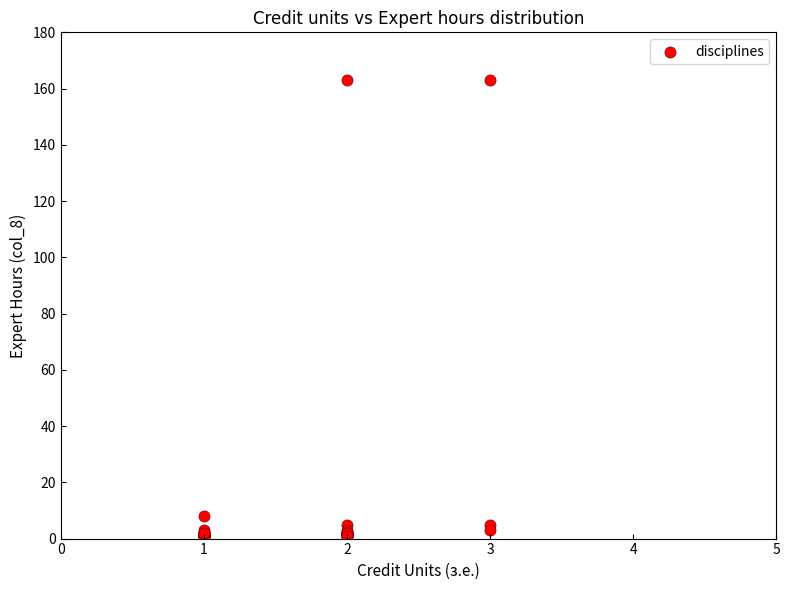

What Y value in the scatter plot is closest to 82?

8